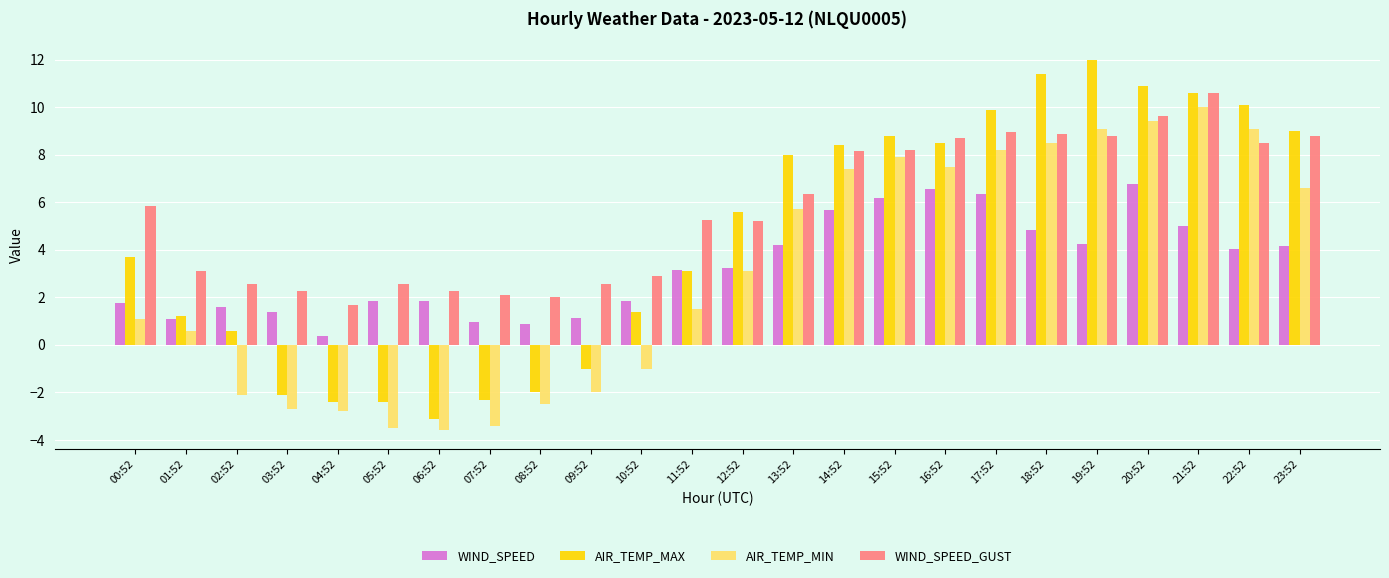

What is the label of the 3rd bar from the right?

21:52